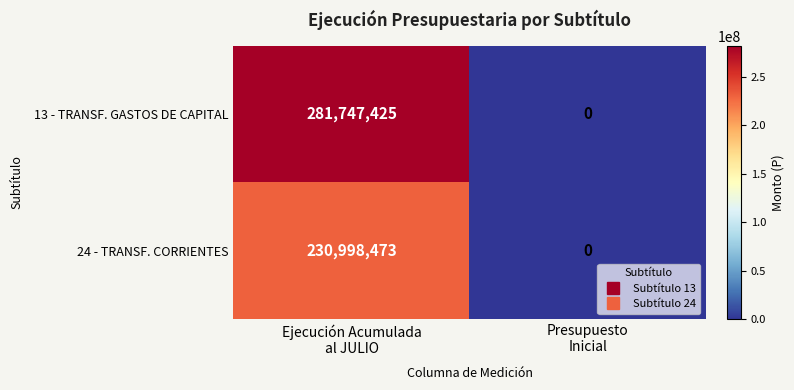

What is the spread (max minus min) of values at Ejecución Acumulada
al JULIO?

50748952